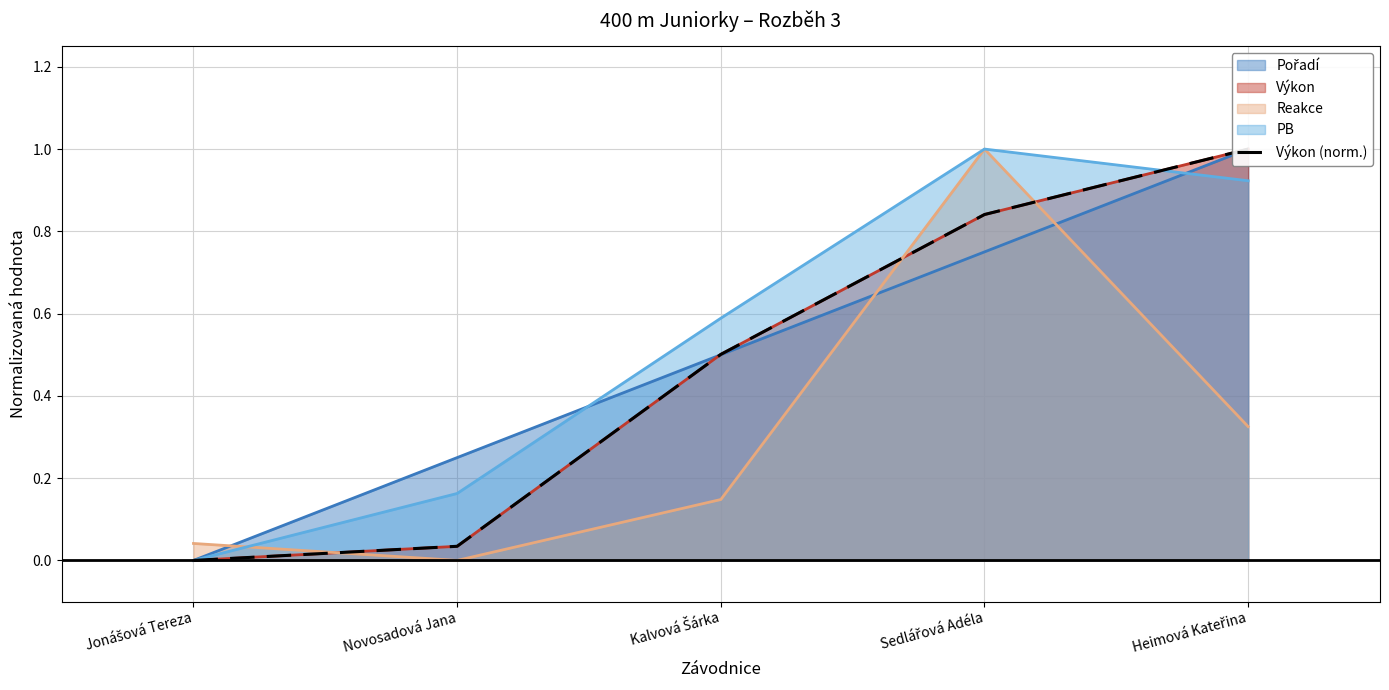

Rank the categories by value from lowest to highest.

Jonášová Tereza, Novosadová Jana, Kalvová Šárka, Sedlářová Adéla, Heimová Kateřina